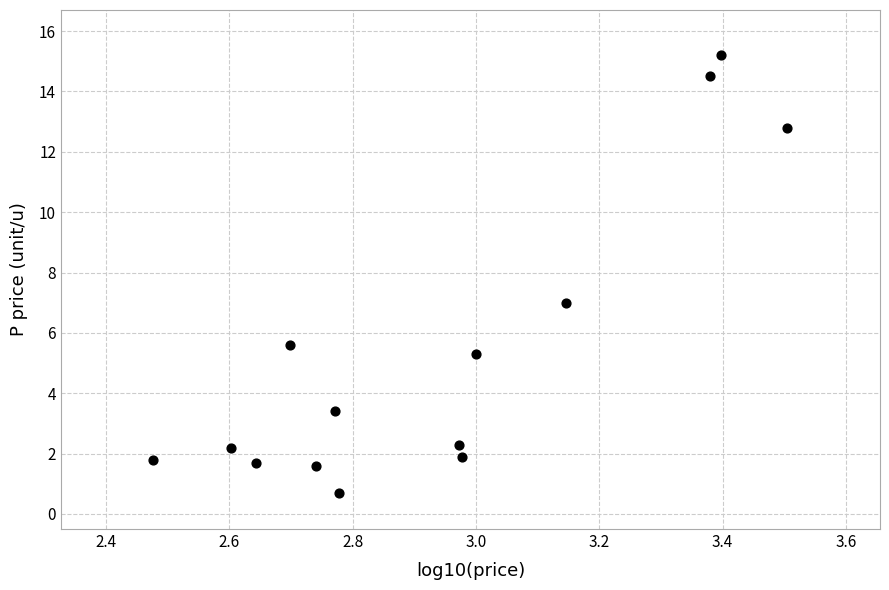

List the coordinates of all points as (Y, X) pairs, reading left to right.

(1.8, 2.5)  (2.2, 2.6)  (1.7, 2.6)  (5.6, 2.7)  (1.6, 2.7)  (3.4, 2.8)  (0.7, 2.8)  (2.3, 3.0)  (1.9, 3.0)  (5.3, 3.0)  (7.0, 3.1)  (14.5, 3.4)  (15.2, 3.4)  (12.8, 3.5)